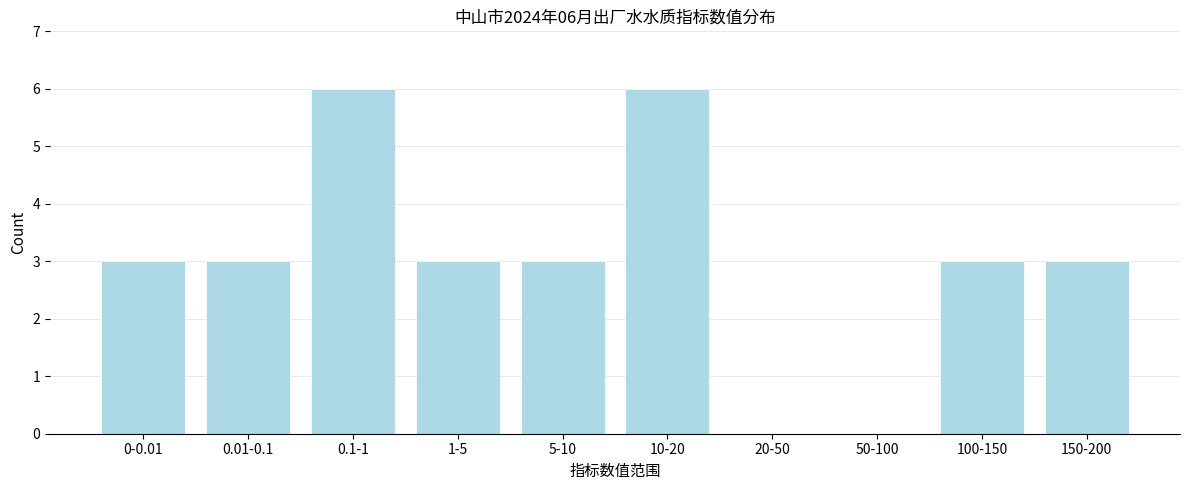

Reading left to right, extract all data points from this chart.

0-0.01=3	0.01-0.1=3	0.1-1=6	1-5=3	5-10=3	10-20=6	20-50=0	50-100=0	100-150=3	150-200=3